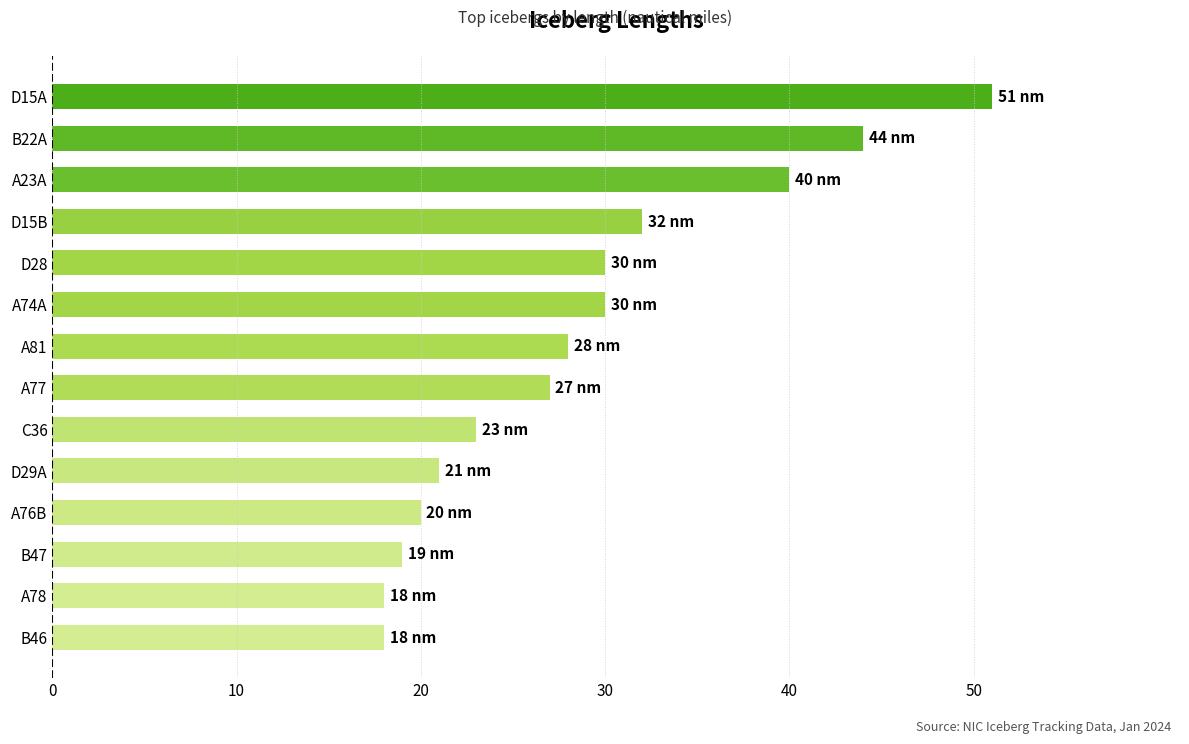

How many series are shown in this chart?

1